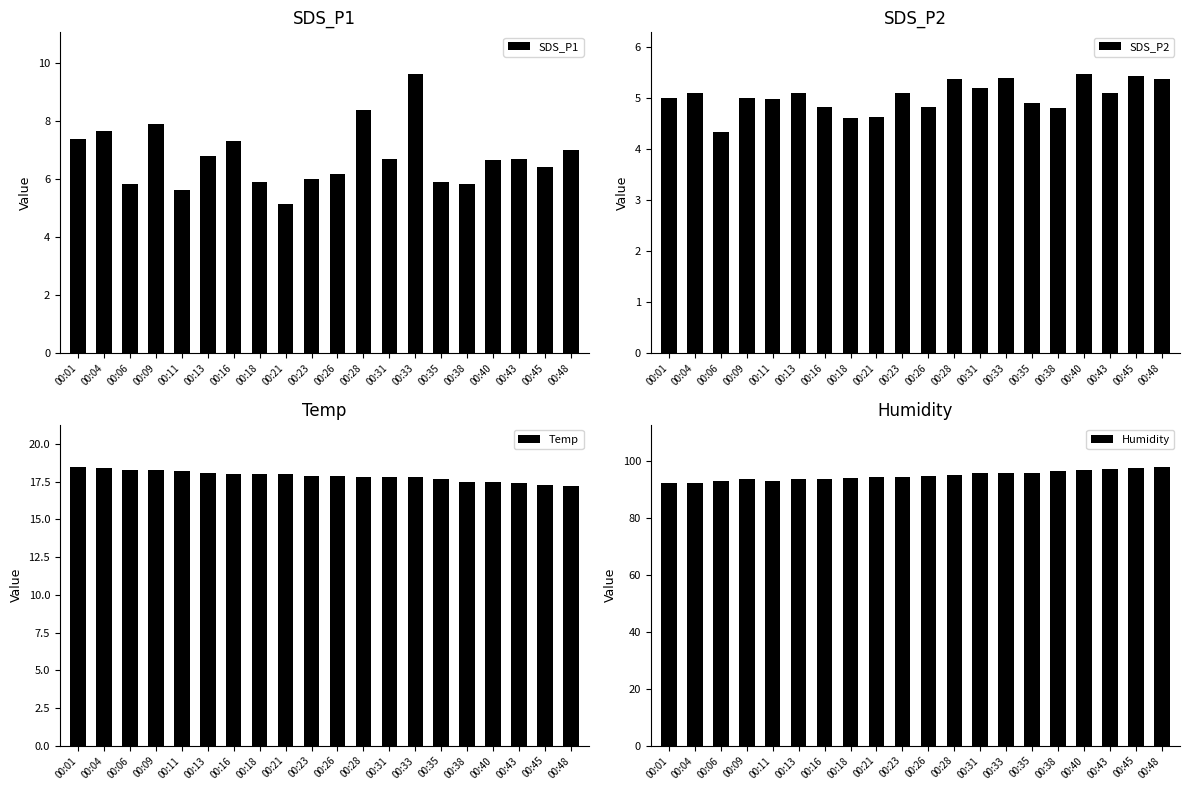

What is the smallest value displayed?

4.3